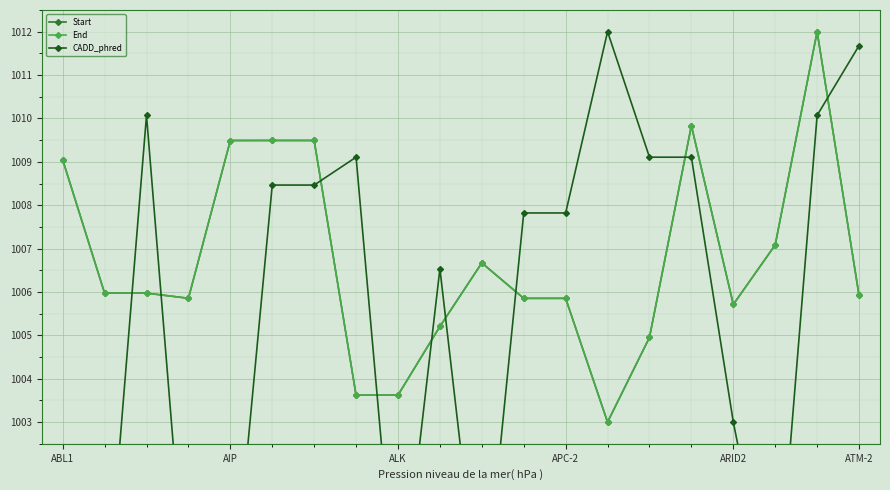

How many lines are shown in the chart?

3